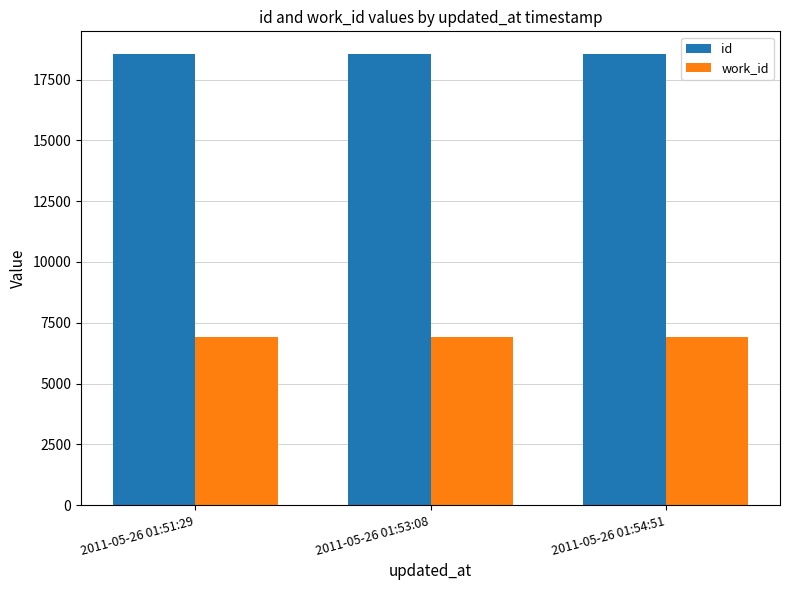

What is the maximum value shown in the chart?

18560